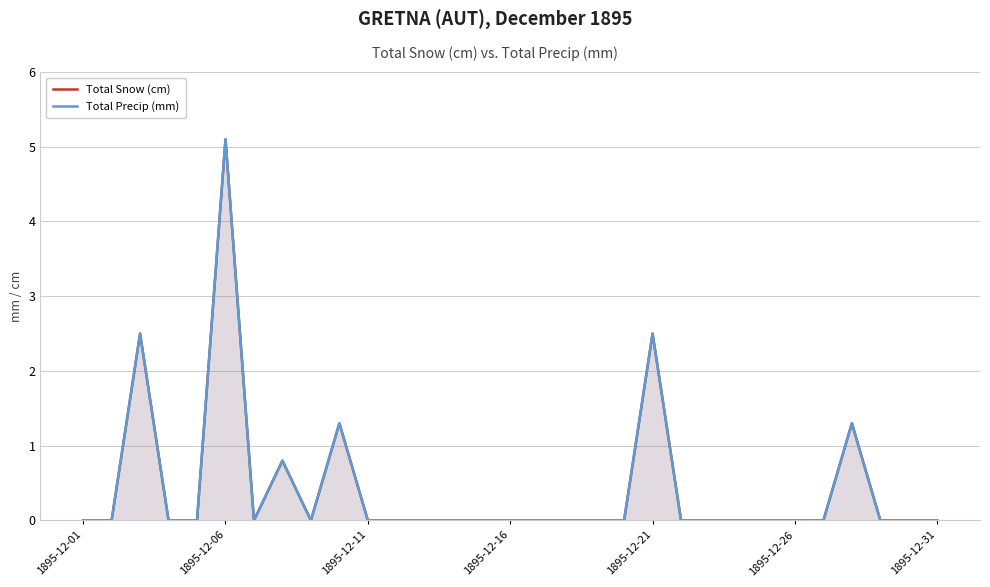

Rank the series by their maximum value, from highest to lowest.

Total Snow (cm), Total Precip (mm)